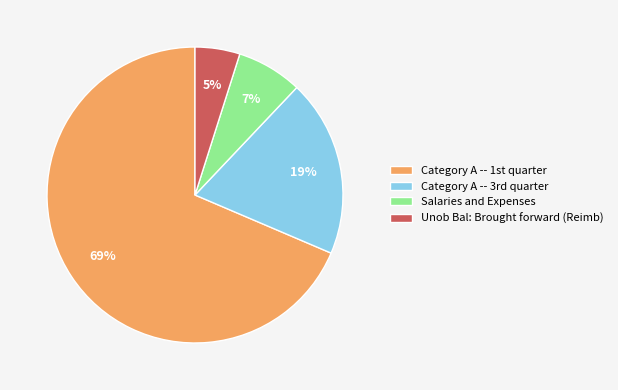

Does Unob Bal: Brought forward (Reimb) represent more than half of the total?

No